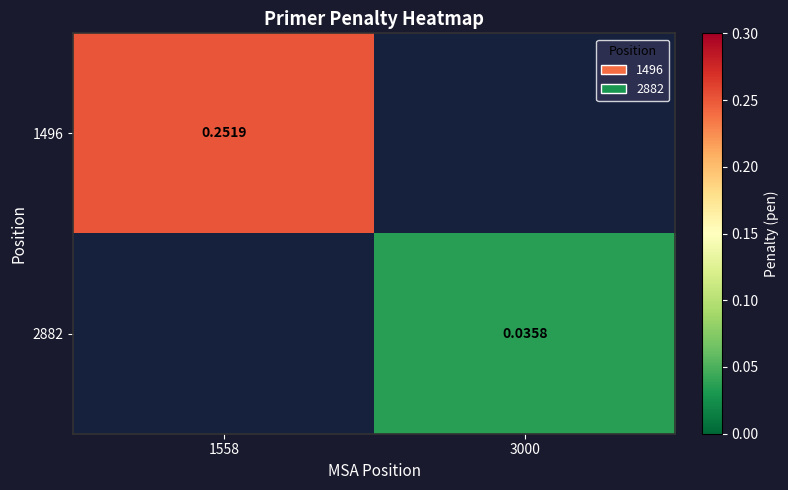

Is it true that 1496 equals 0.1 at 1558?

False